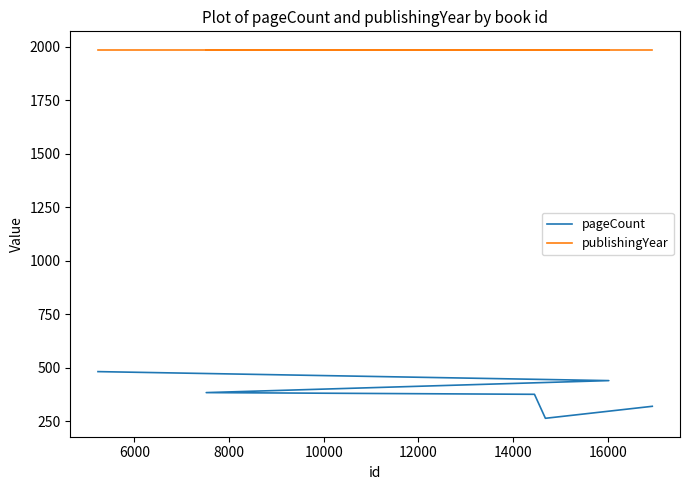

Reading left to right, transcribe all the data shown in this chart.

pageCount: 482	440	384	376	264	320
publishingYear: 1985	1985	1985	1985	1985	1985